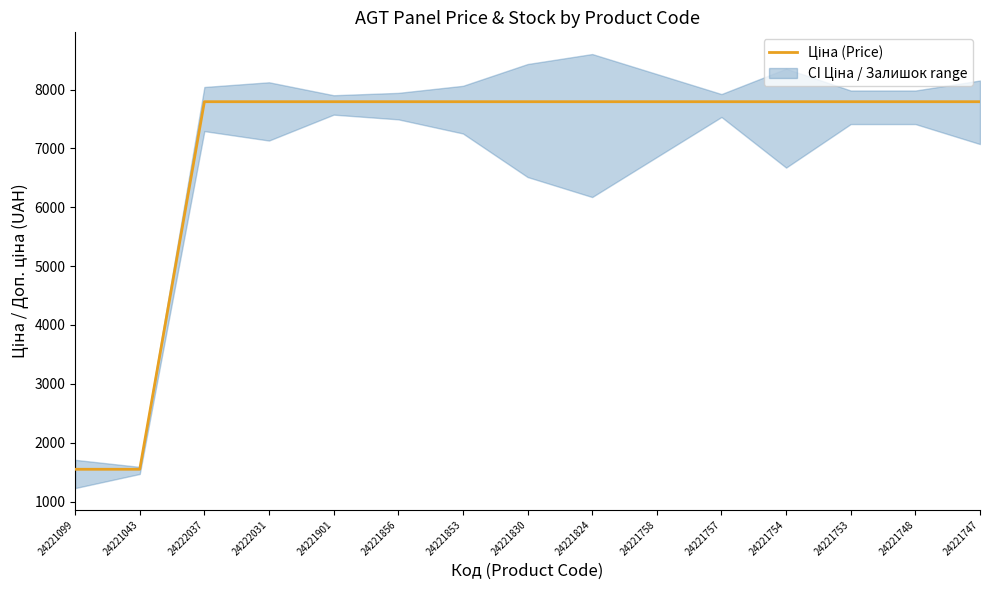

The chart shows a value of 7792.9 at 24221748. True or false?

True